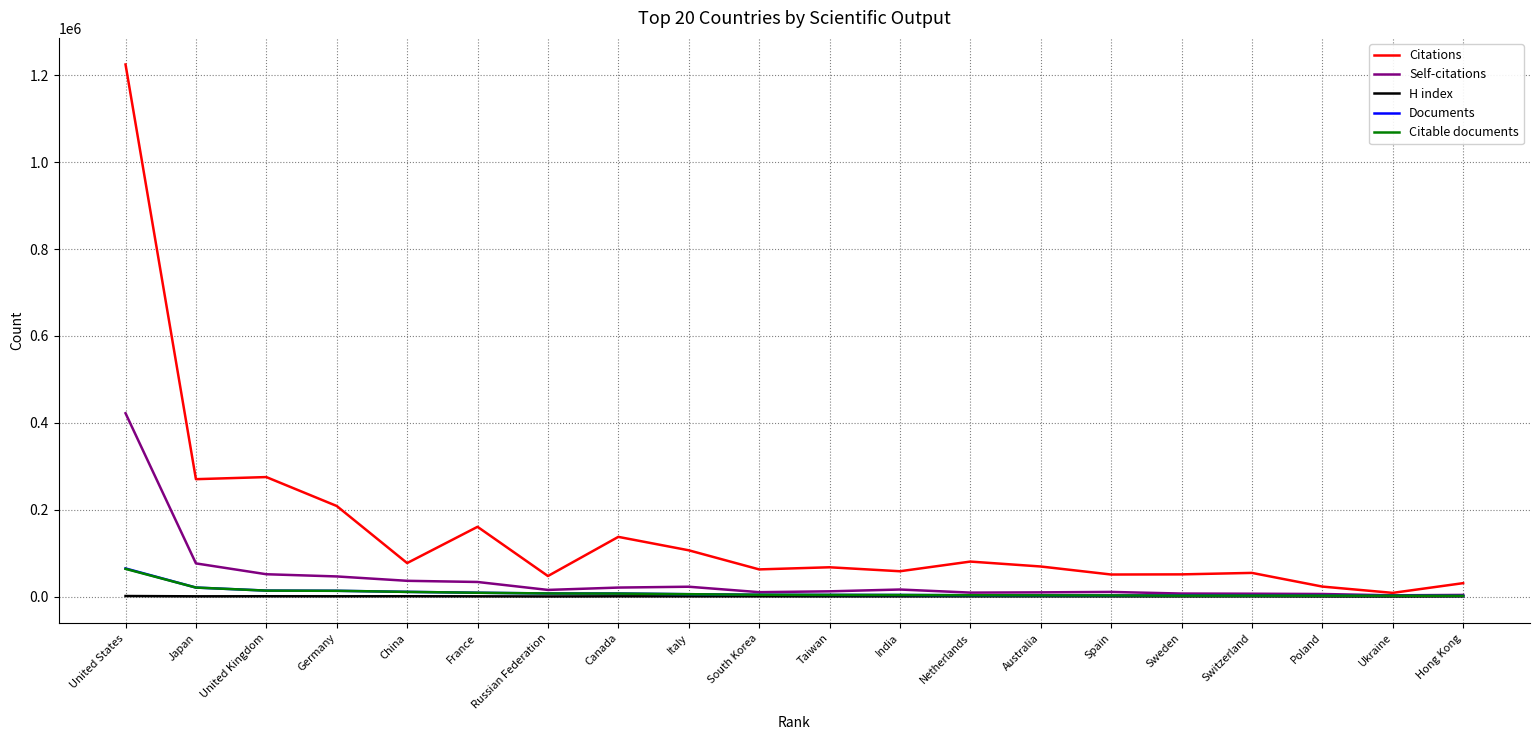

Which series has the largest range (max minus min)?

Citations